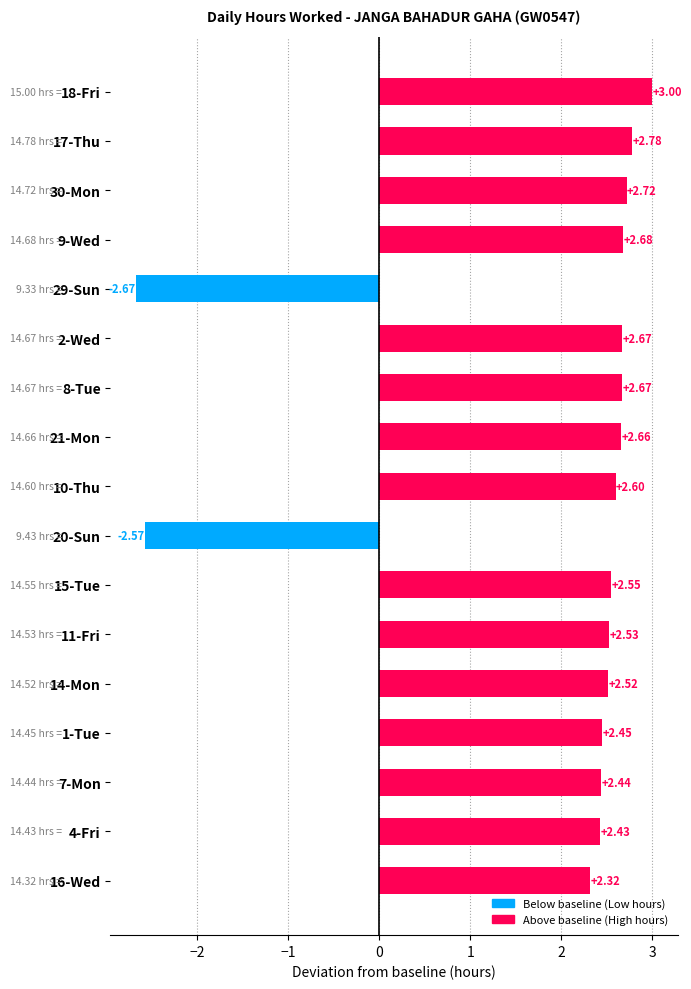

Which has a higher value, 1-Tue or 30-Mon?

30-Mon